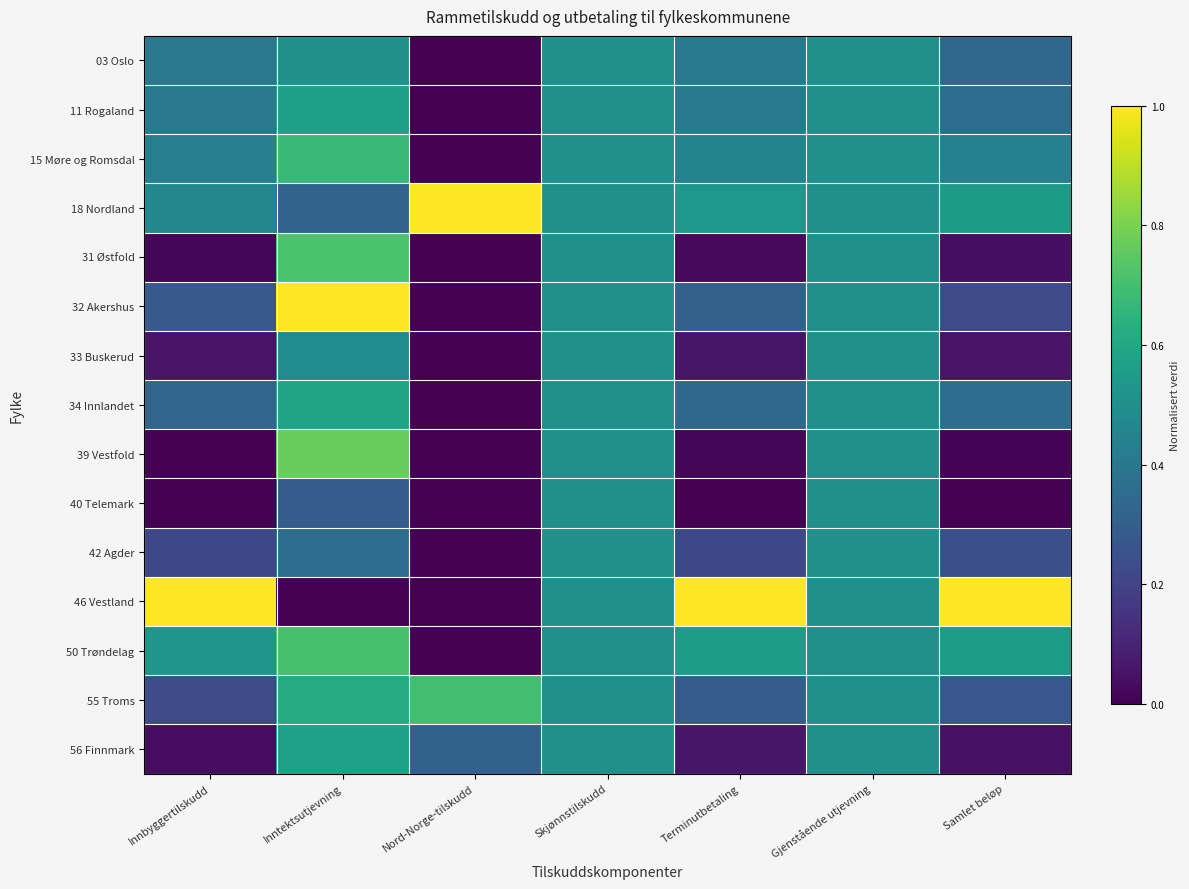

Which series has the largest total across all categories?

46 Vestland